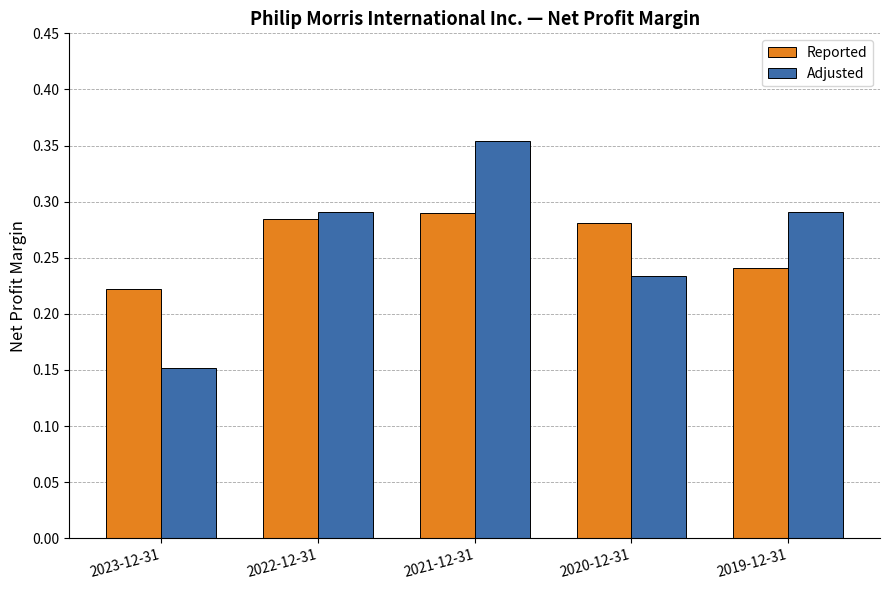

Which category has the lowest value in the Reported series?

2023-12-31